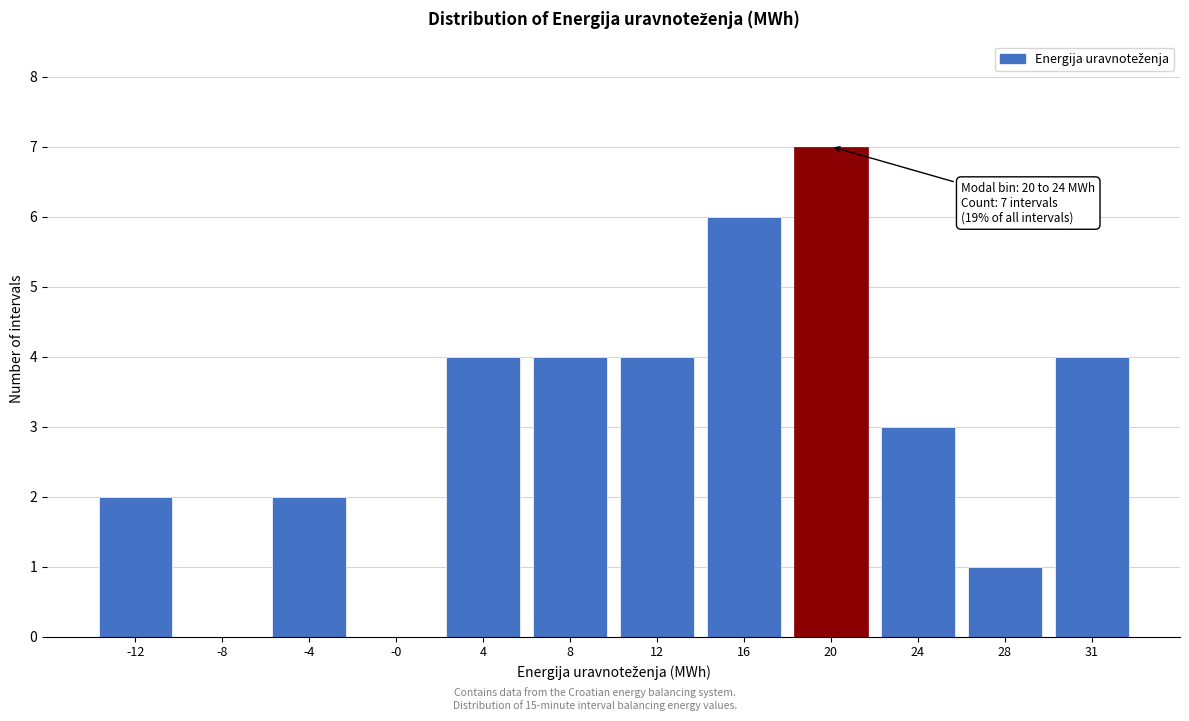

Reading left to right, list all the values displayed in this chart.

-12=2	-8=0	-4=2	-0=0	4=4	8=4	12=4	16=6	20=7	24=3	28=1	31=4